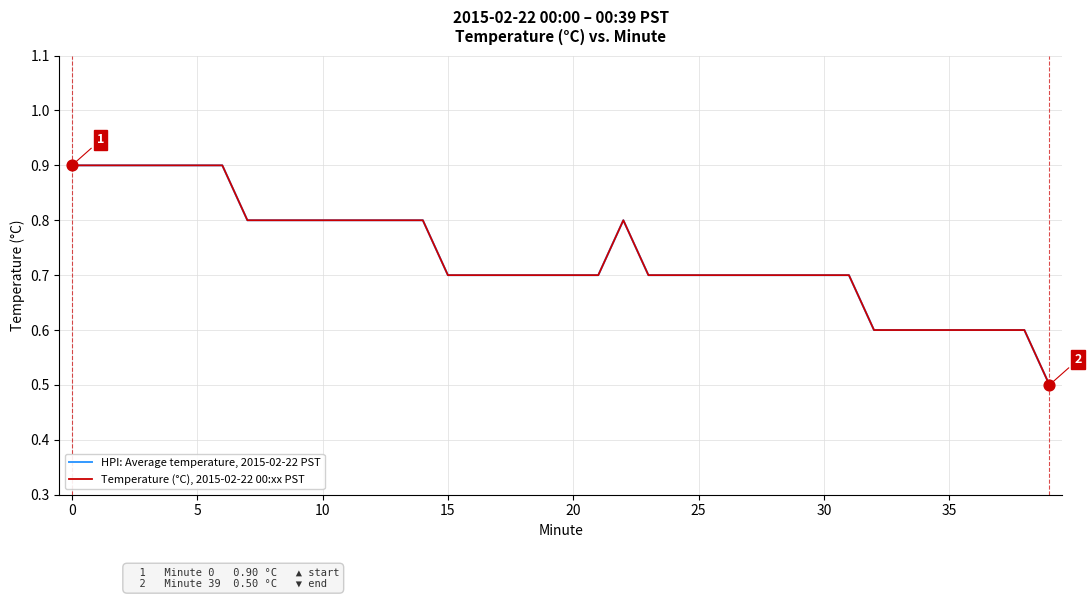

Does the chart have visible grid lines?

Yes